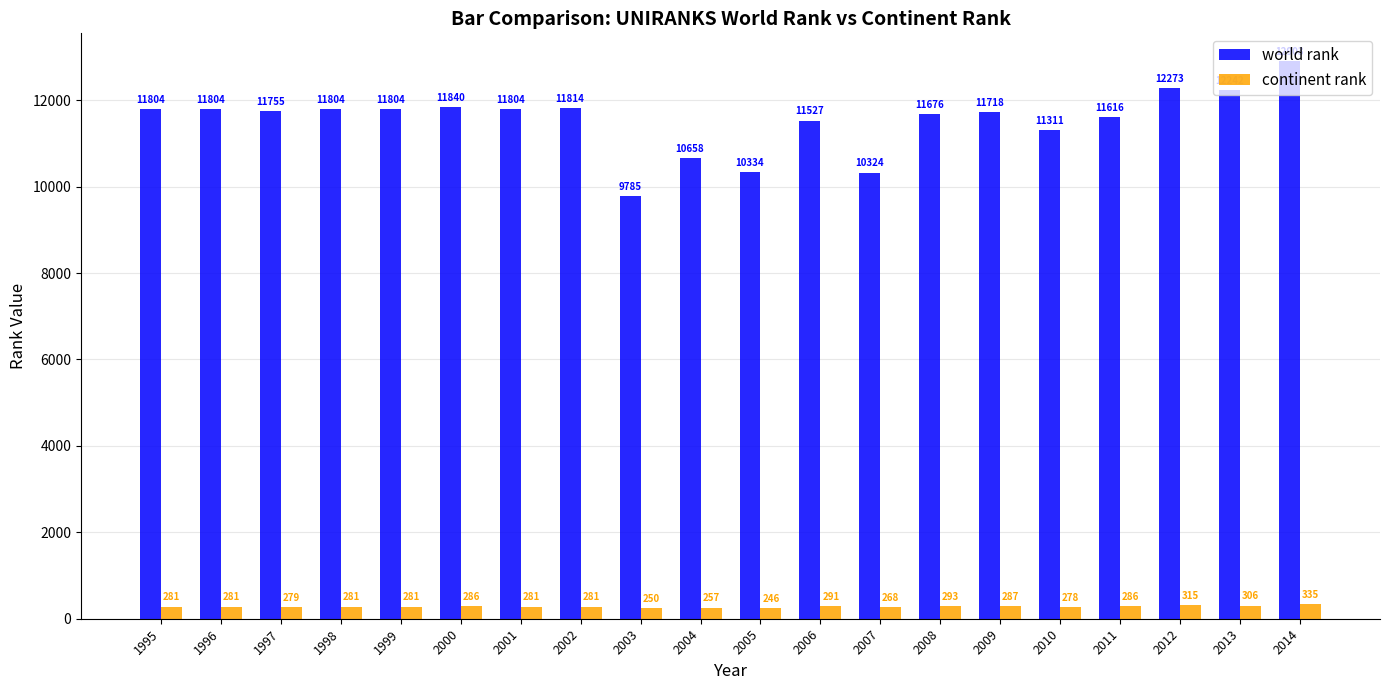

What is the average value of the continent rank series?

283